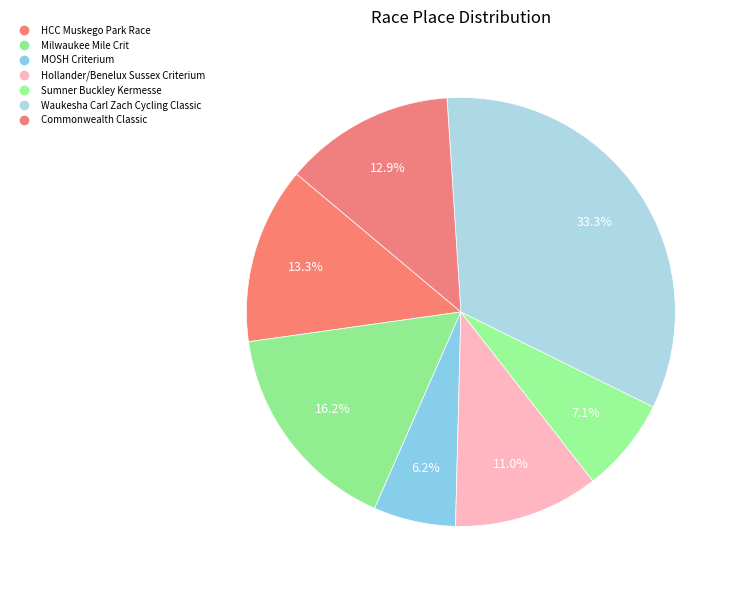

How many segments does this pie chart have?

7